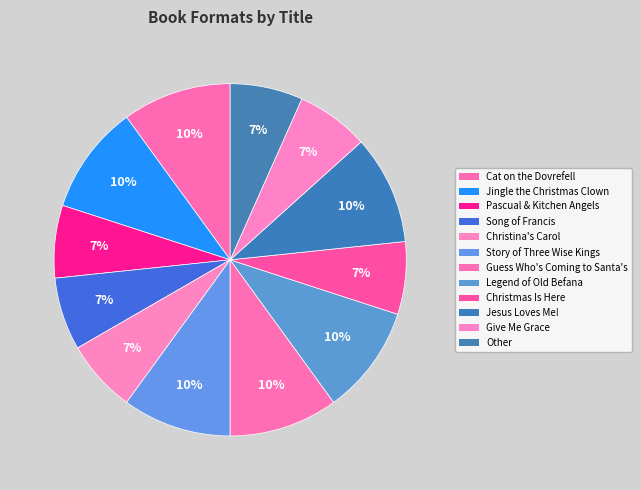

Count the number of slices in the pie.

12